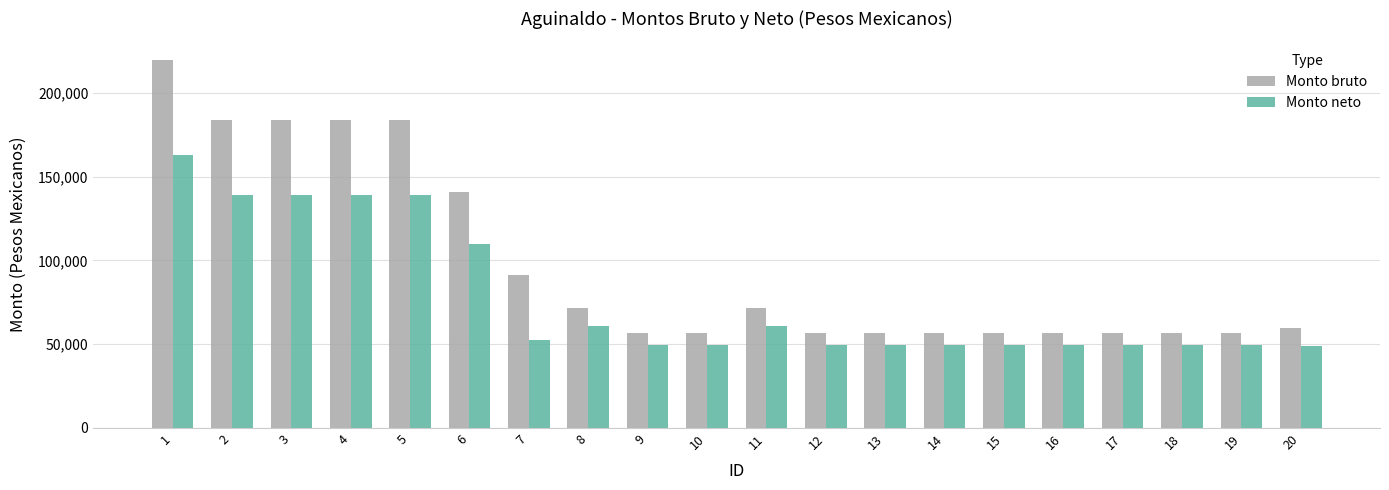

How many data points in Monto neto are less than 49432?

1